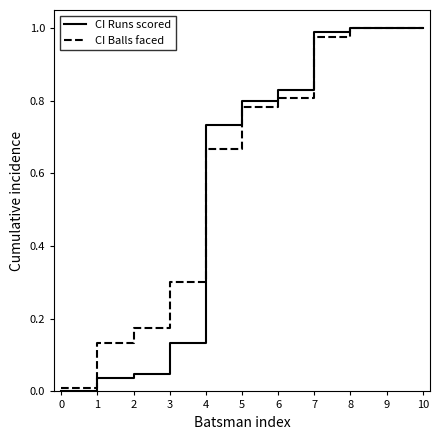

What is the sum of the CI Balls faced values at 5 and 10?

1.8